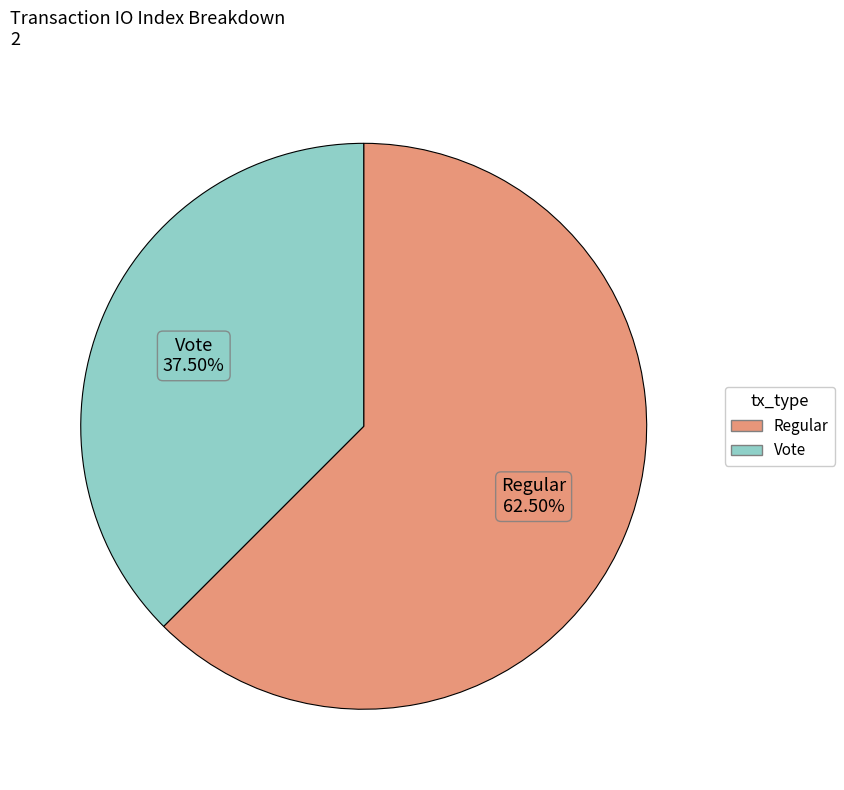

Is there any slice that represents more than half of the pie?

Yes